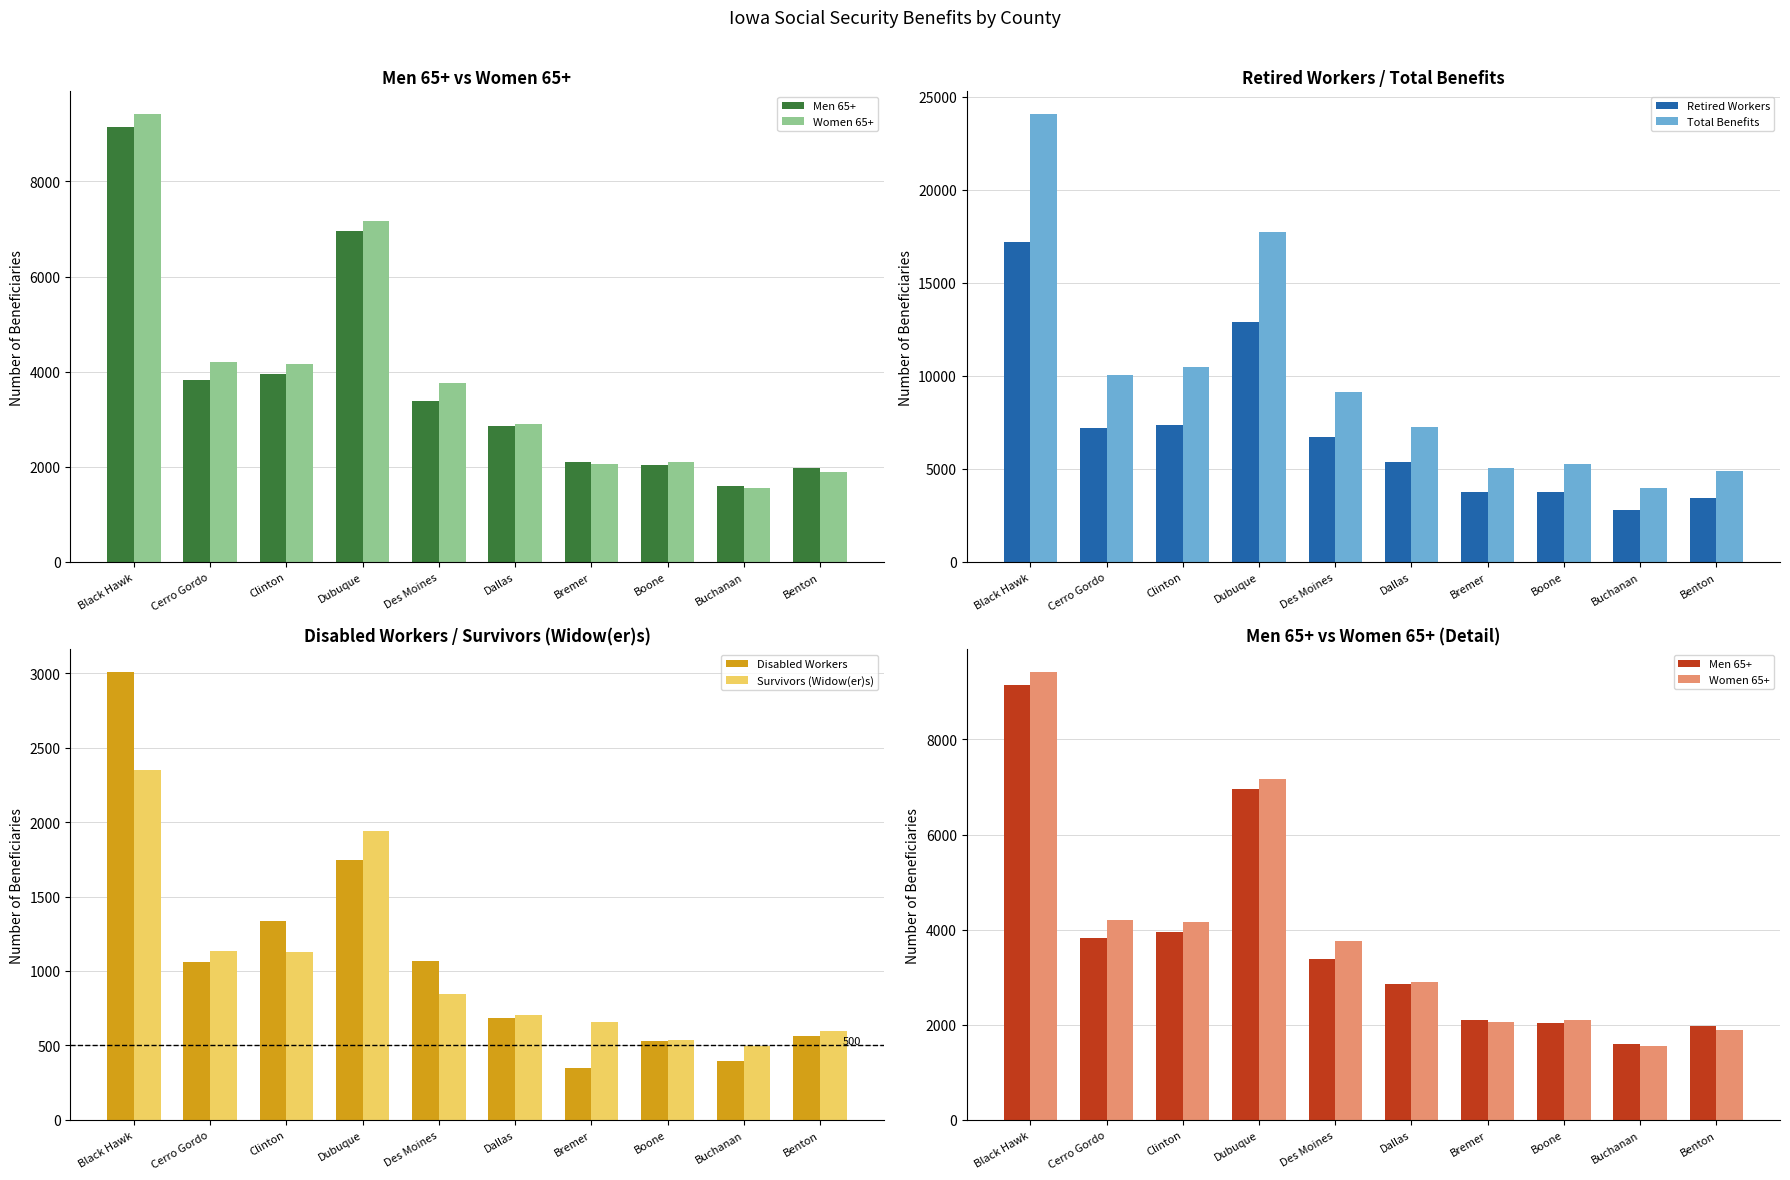

Where does the Men 65+ series first go above 3379?

Black Hawk